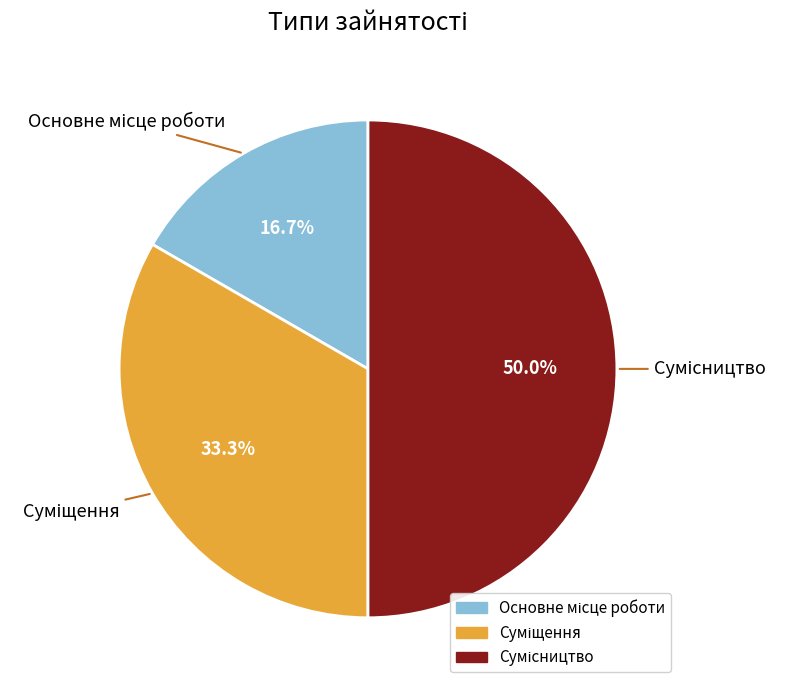

What is the change in value from Основне місце роботи to Сумісництво?

+2